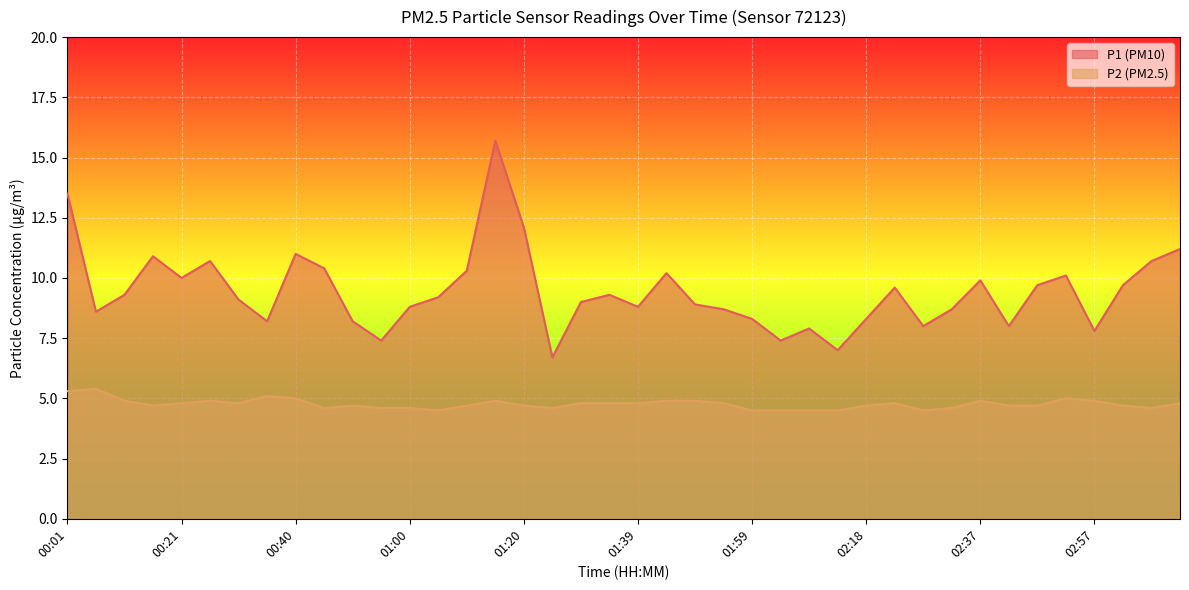

Which category has the lowest value across all series?

01:05